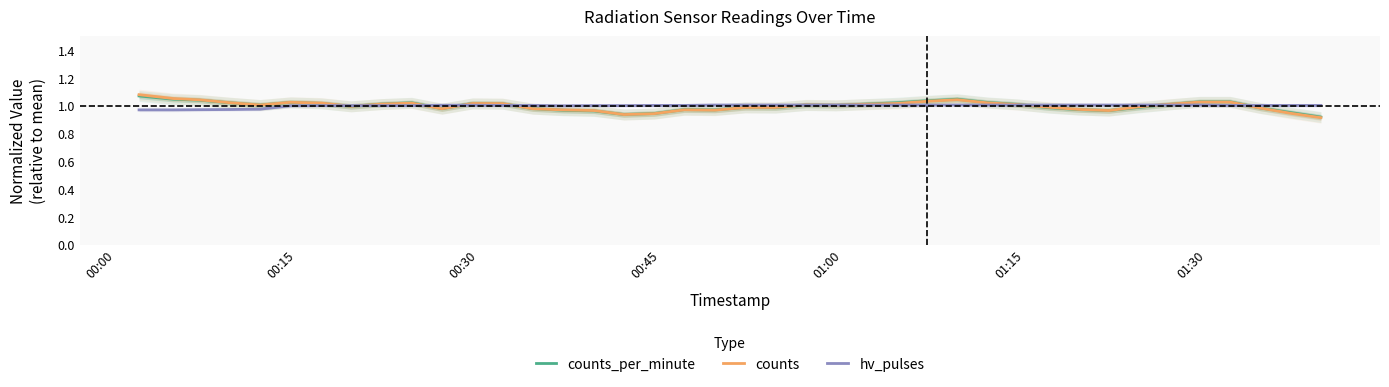

Does the chart have visible grid lines?

No